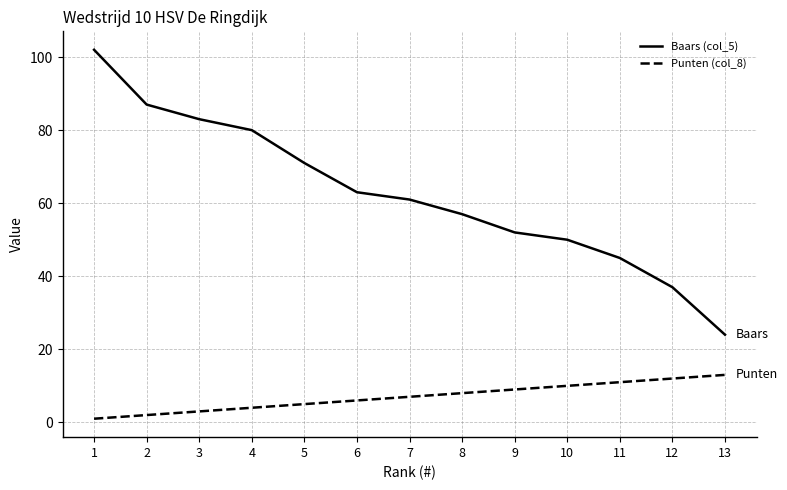

True or false: Baars (col_5) and Punten (col_8) intersect in this chart.

False